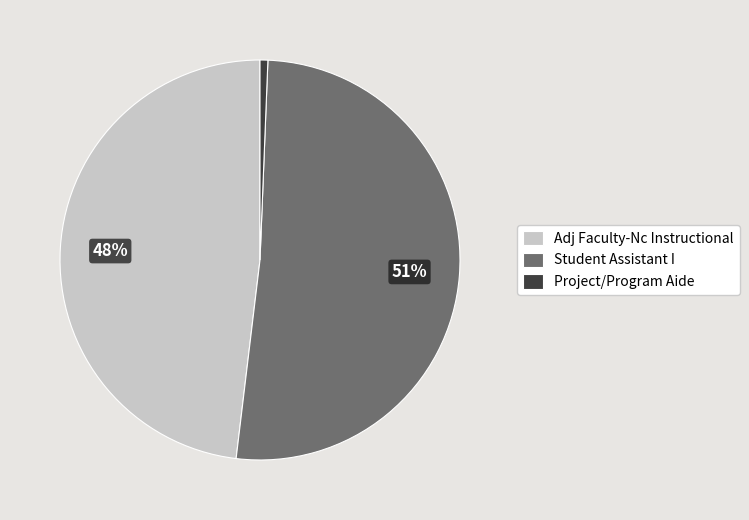

To the nearest percent, what is the average slice percentage?

33%